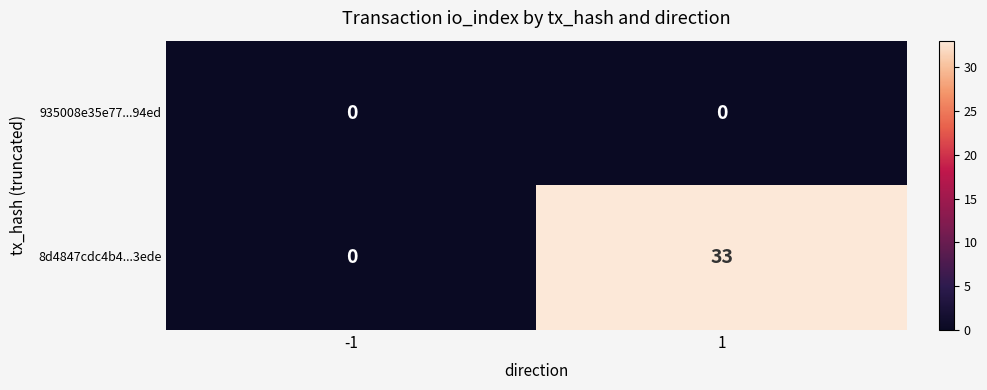

List the series in order of their overall mean, lowest first.

935008e35e77...94ed, 8d4847cdc4b4...3ede